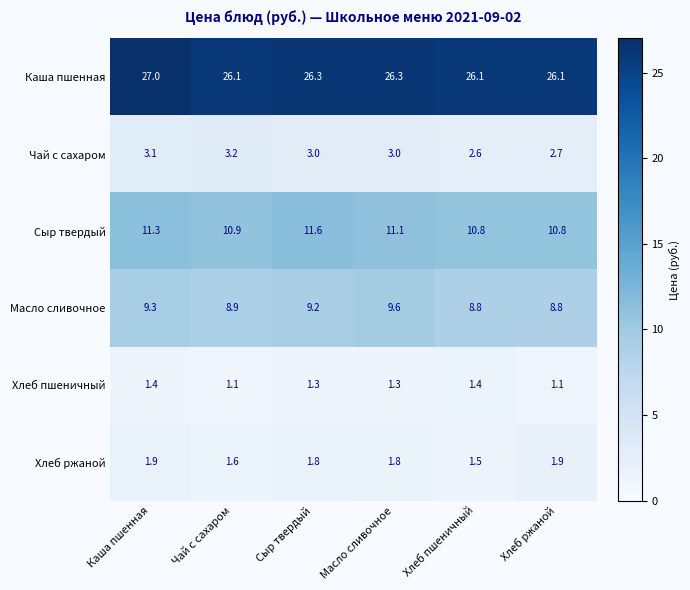

At how many categories does at least one series exceed 17?

6